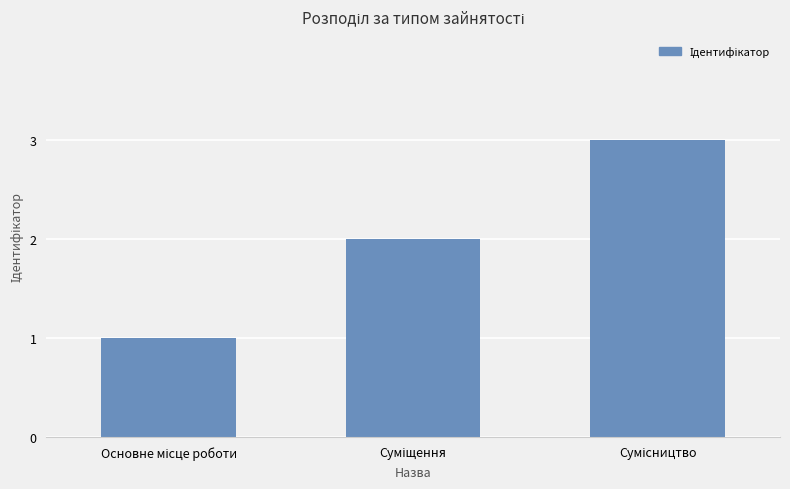

How many data points are less than 2?

1